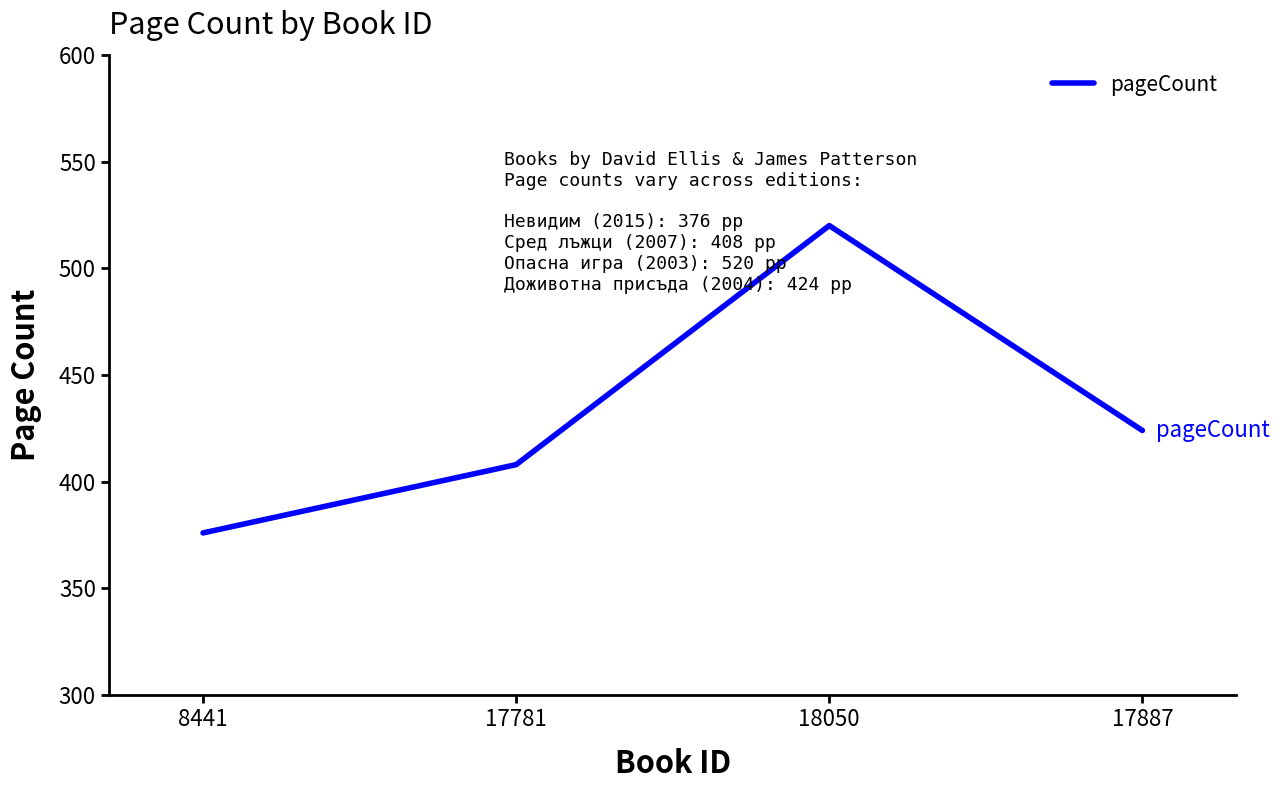

Which has a higher value, 17887 or 18050?

18050